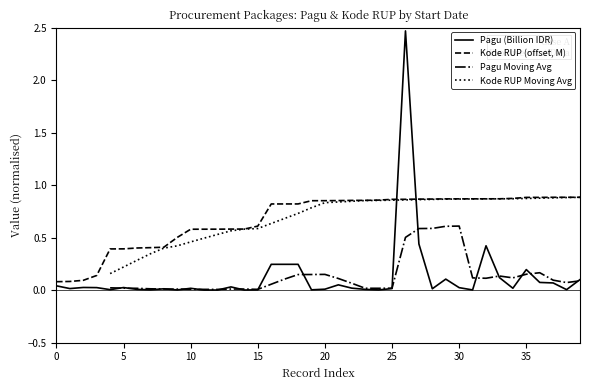

True or false: Pagu (Billion IDR) and Kode RUP (offset, M) cross at least once.

True